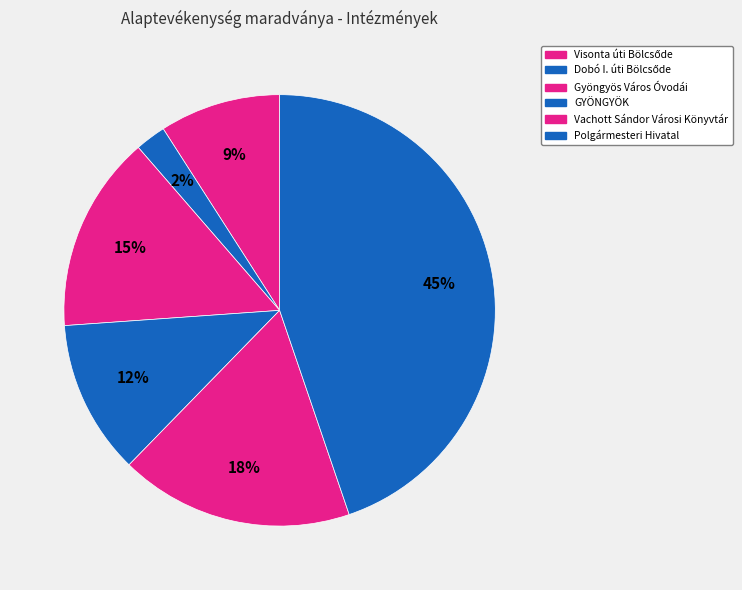

Rank the categories by value from highest to lowest.

Polgármesteri Hivatal, Vachott Sándor Városi Könyvtár, Gyöngyös Város Óvodái, GYÖNGYÖK, Visonta úti Bölcsőde, Dobó I. úti Bölcsőde